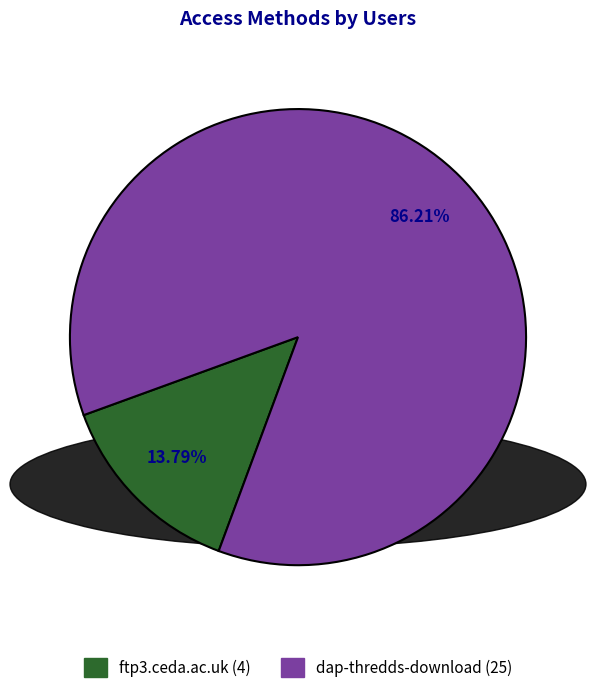

To the nearest percent, what percentage of the pie is ftp3.ceda.ac.uk?

14%